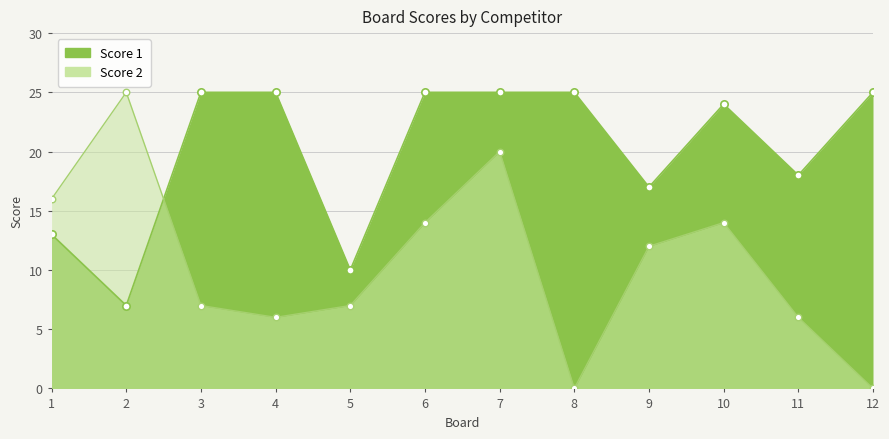

Which series reaches the maximum Y coordinate?

Score 1